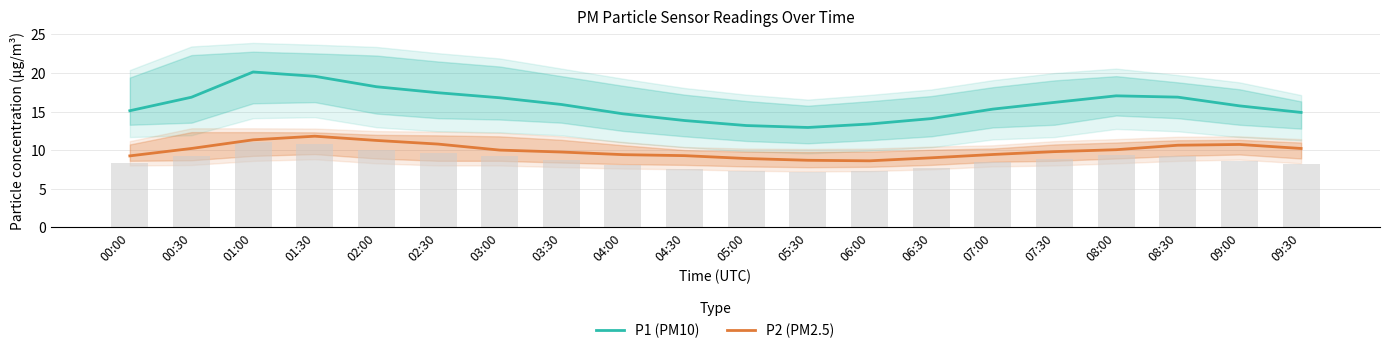

At which category is the sum across all series the highest?

01:00